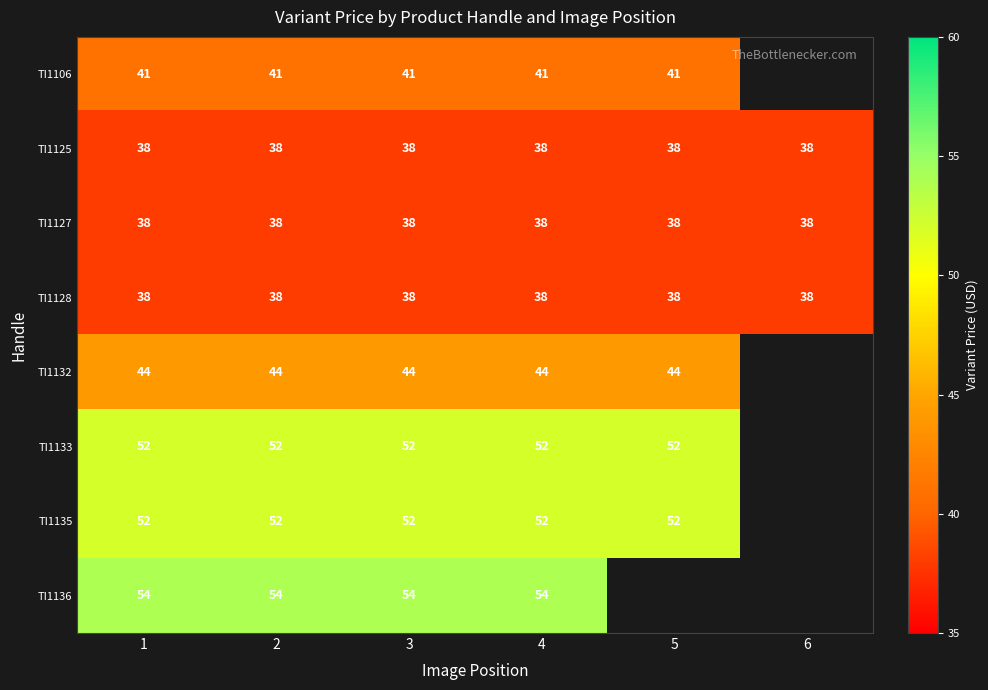

Is the value of TI1128 at 5 greater than the value of TI1132 at 2?

No